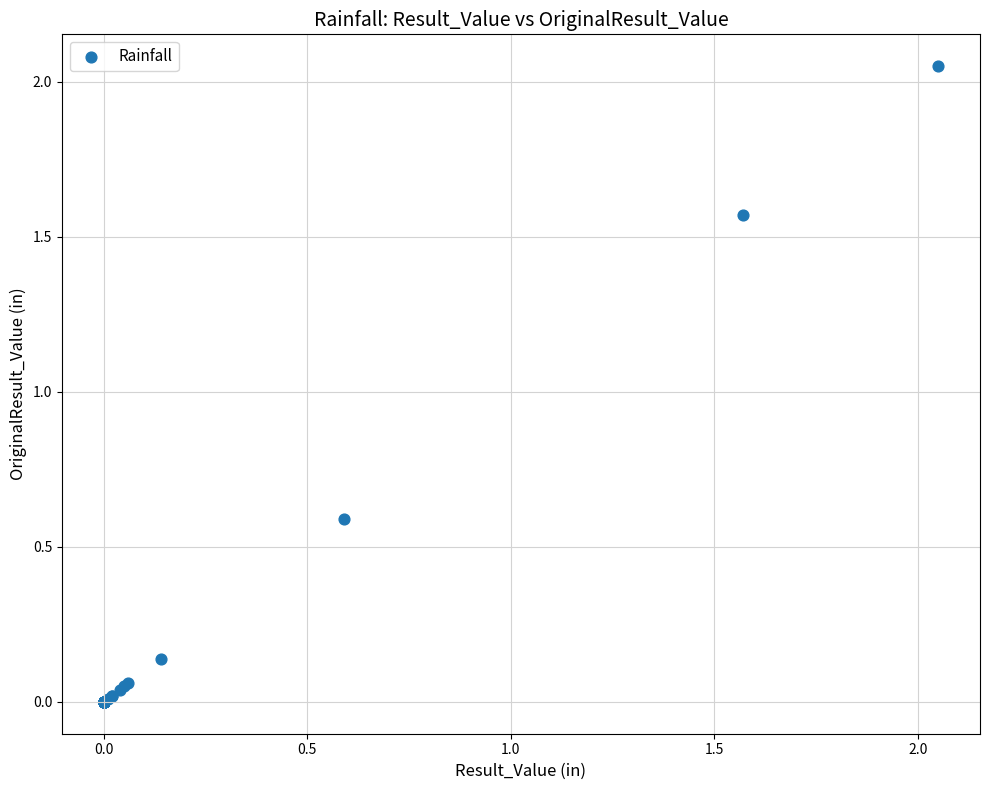

What Y value in the scatter plot is closest to 1?

0.6